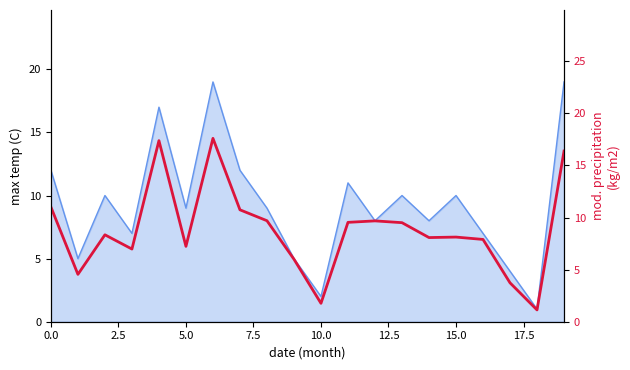

How many values exceed 8?

12